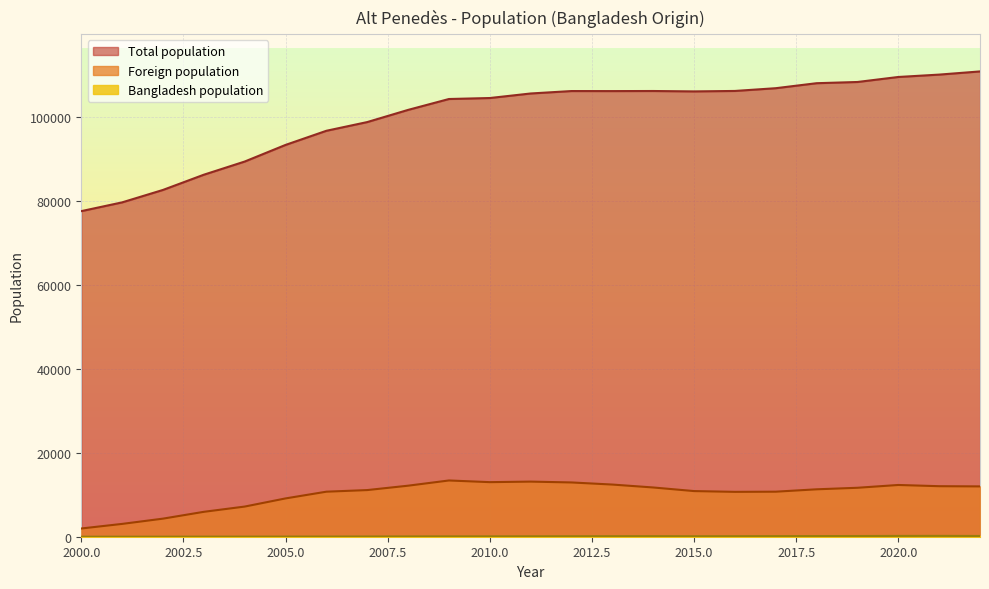

Does the chart display data point markers on the line(s)?

No